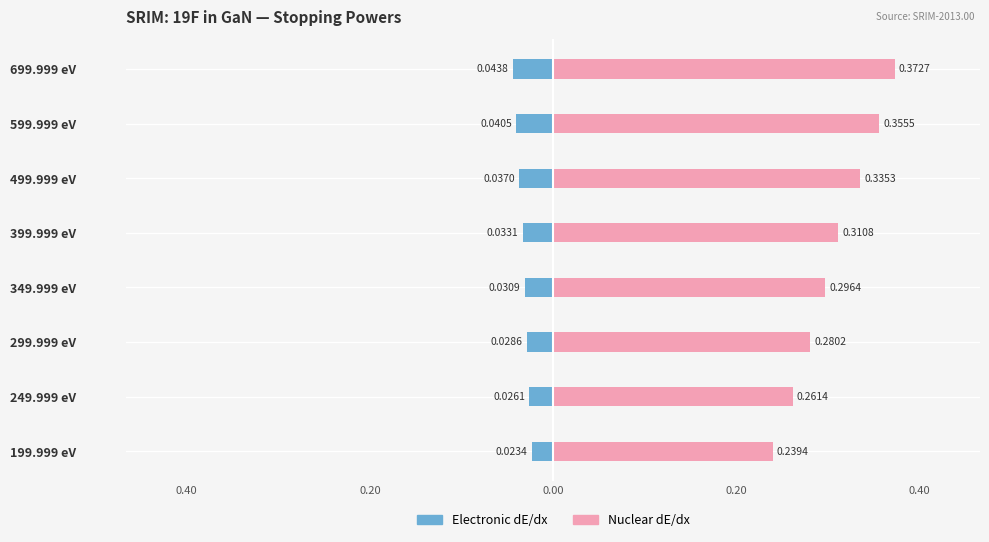

The Electronic dE/dx series shows -0.0 at 299.999 eV. True or false?

True